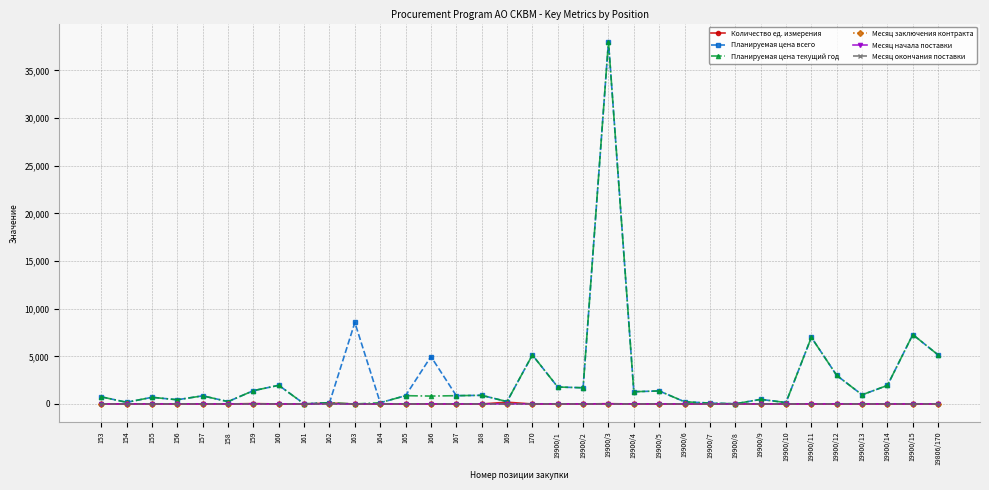

After their last crossing, which series has the higher values: Месяц начала поставки or Количество ед. измерения?

Месяц начала поставки